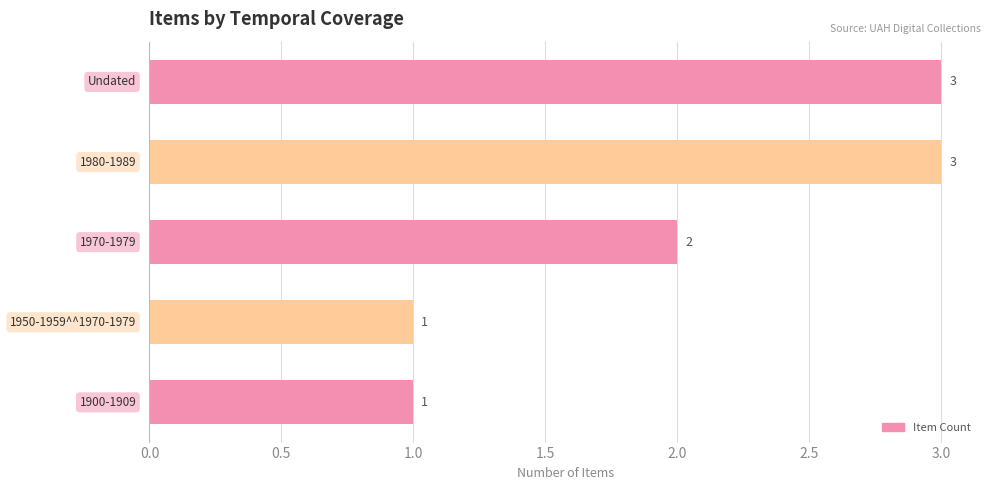

What is the greatest value displayed?

3